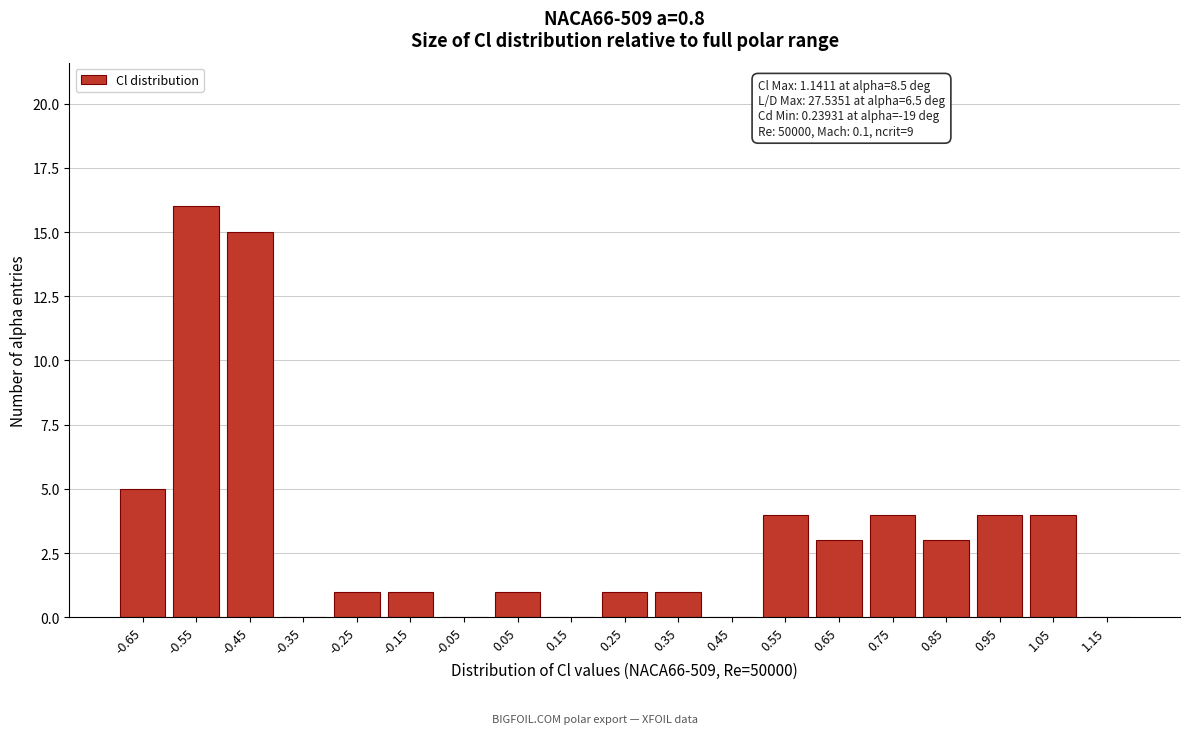

Reading left to right, what are all the values shown in this chart?

-0.65=5	-0.55=16	-0.45=15	-0.35=0	-0.25=1	-0.15=1	-0.05=0	0.05=1	0.15=0	0.25=1	0.35=1	0.45=0	0.55=4	0.65=3	0.75=4	0.85=3	0.95=4	1.05=4	1.15=0